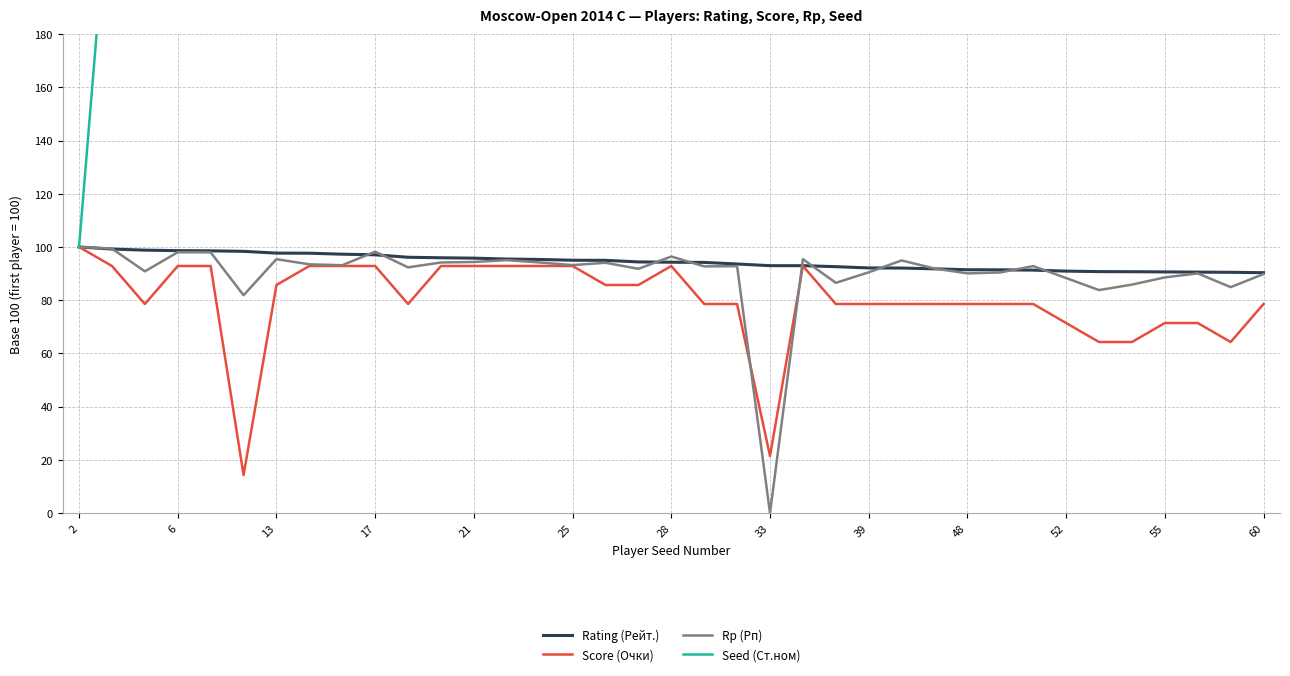

What is the minimum value for Score (Очки)?

14.3